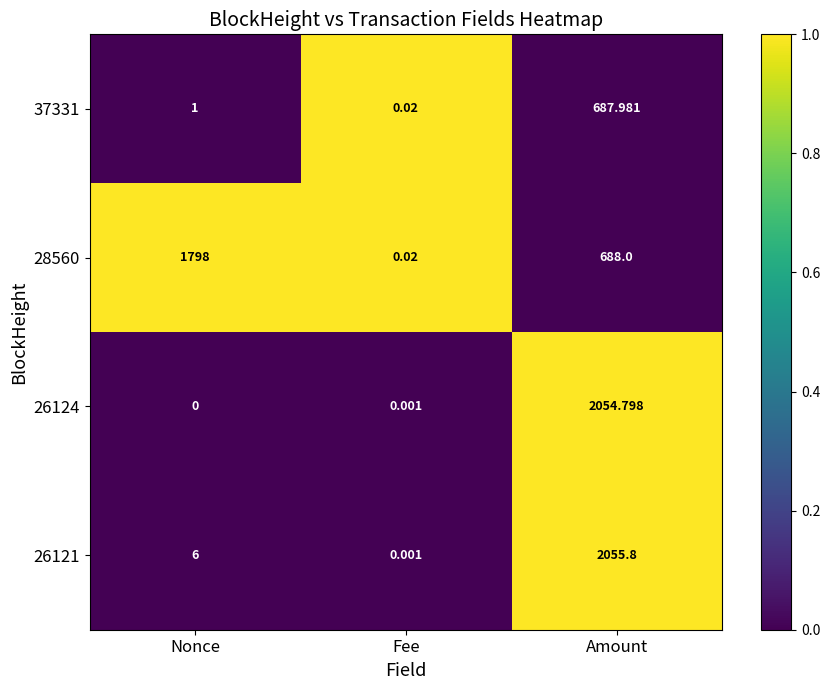

What is the spread (max minus min) of values at Amount?

1367.8